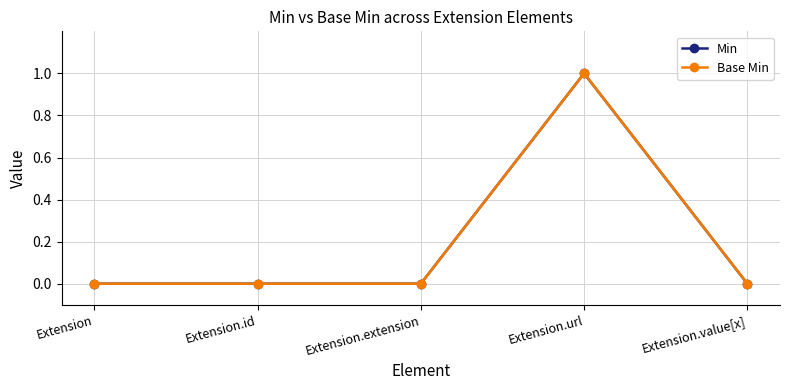

Which category has the highest value across all series?

Extension.url